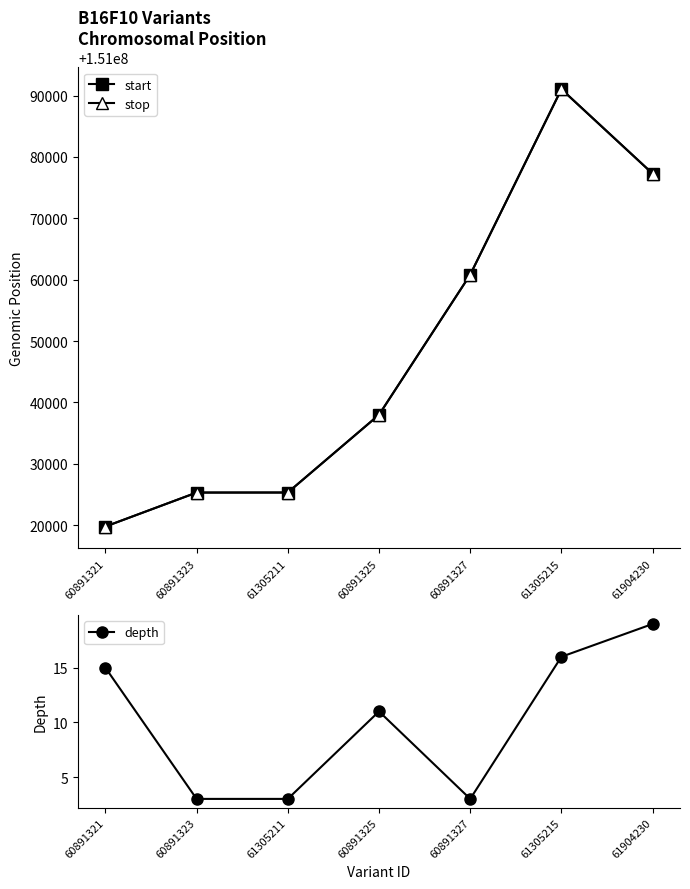

How many values in the stop series are below 151037996?

3